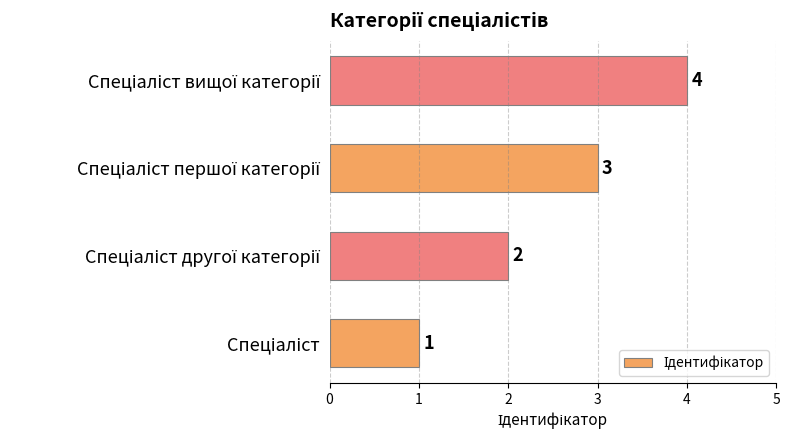

How many values are between 2 and 4?

3